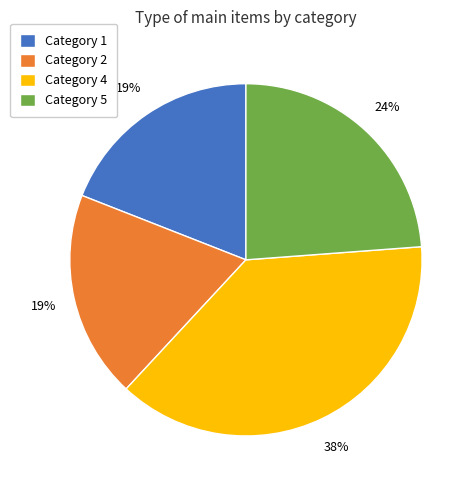

What percentage is the Category 1 slice, to the nearest percent?

19%